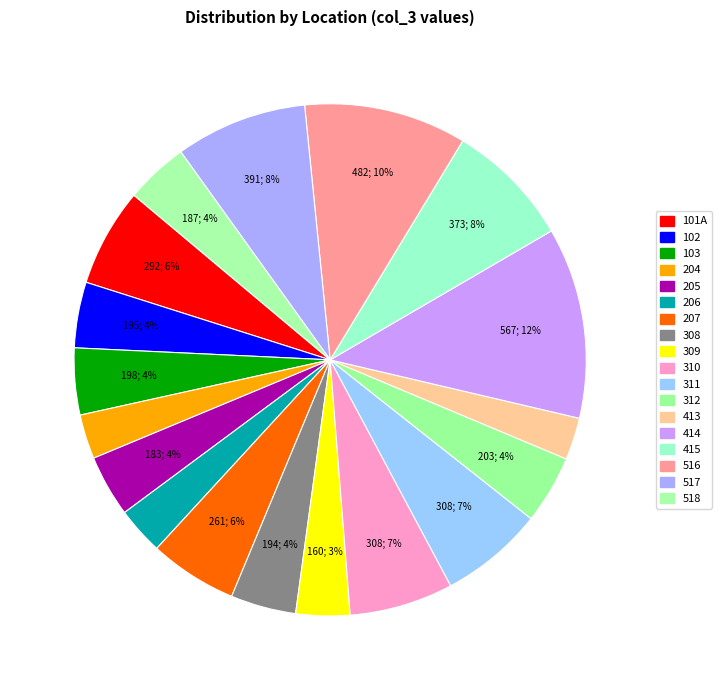

True or false: 414 accounts for 12% of the total.

True